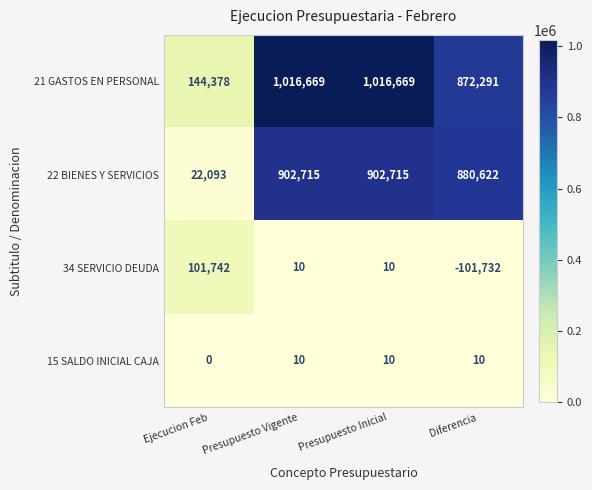

Is the value of 22 BIENES Y SERVICIOS at Presupuesto Inicial greater than the value of 15 SALDO INICIAL CAJA at Presupuesto Inicial?

Yes